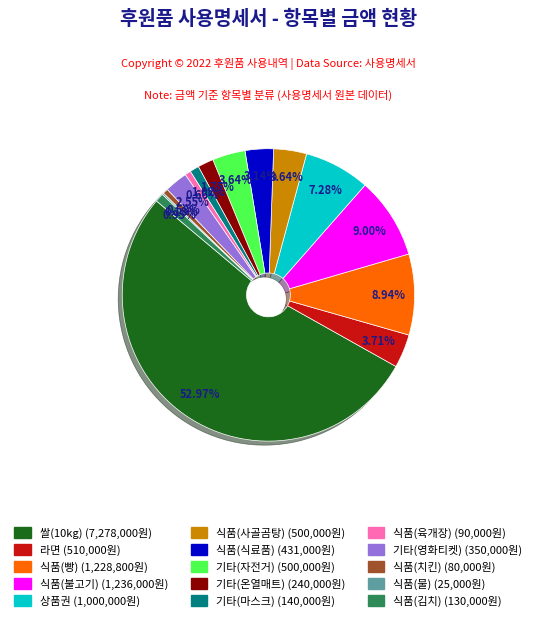

The 식품(사골곰탕) slice represents 16% of the pie. True or false?

False